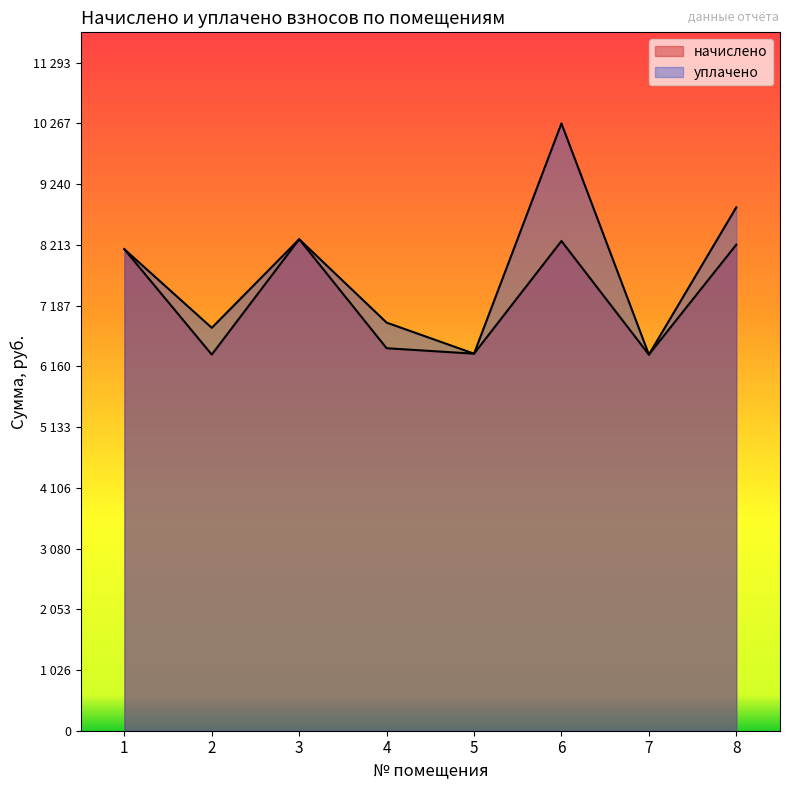

The value of начислено at 1 is 1836.5. True or false?

False